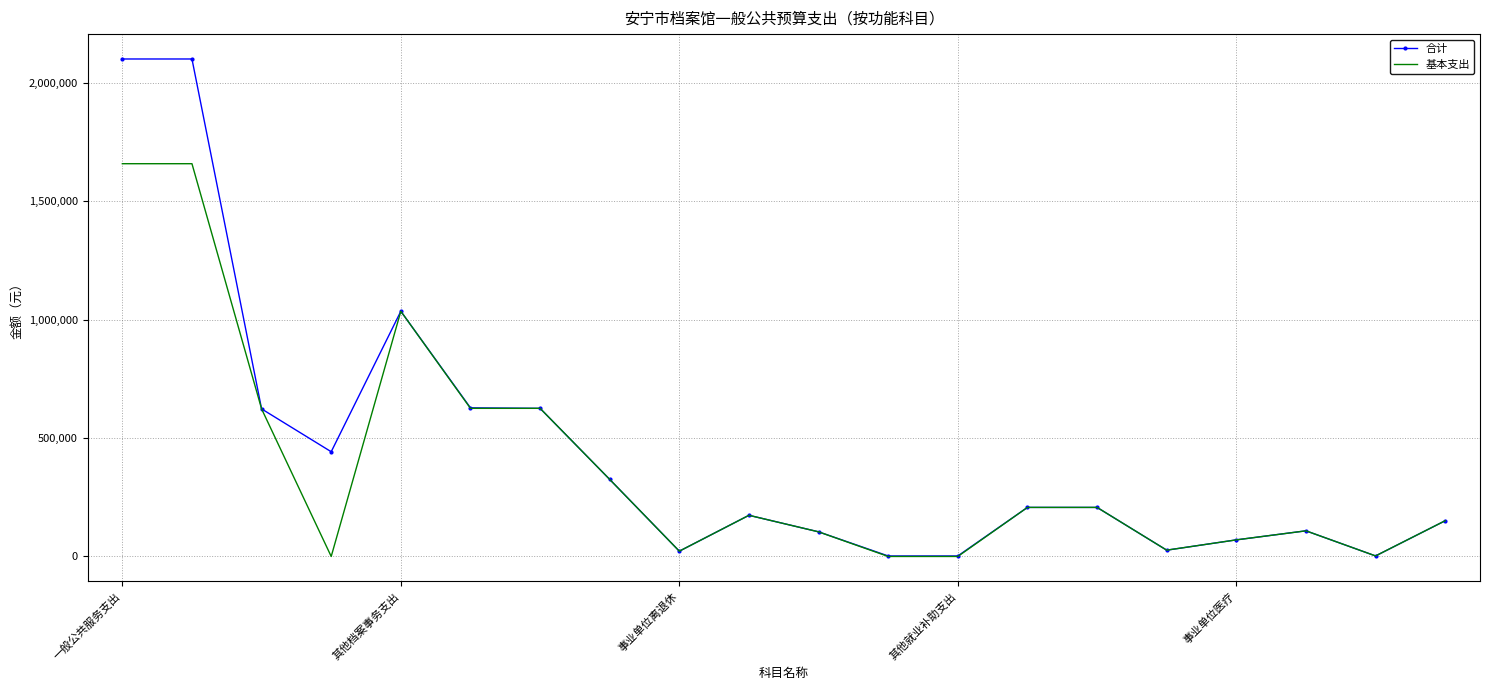

List the series in order of their peak value, lowest first.

基本支出, 合计